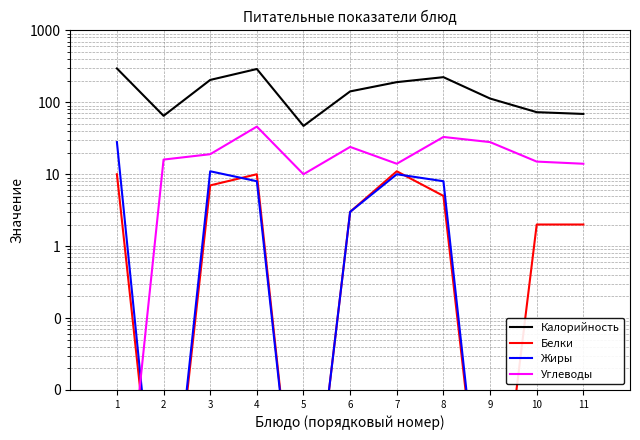

What are all the series names shown in the legend?

Калорийность, Белки, Жиры, Углеводы